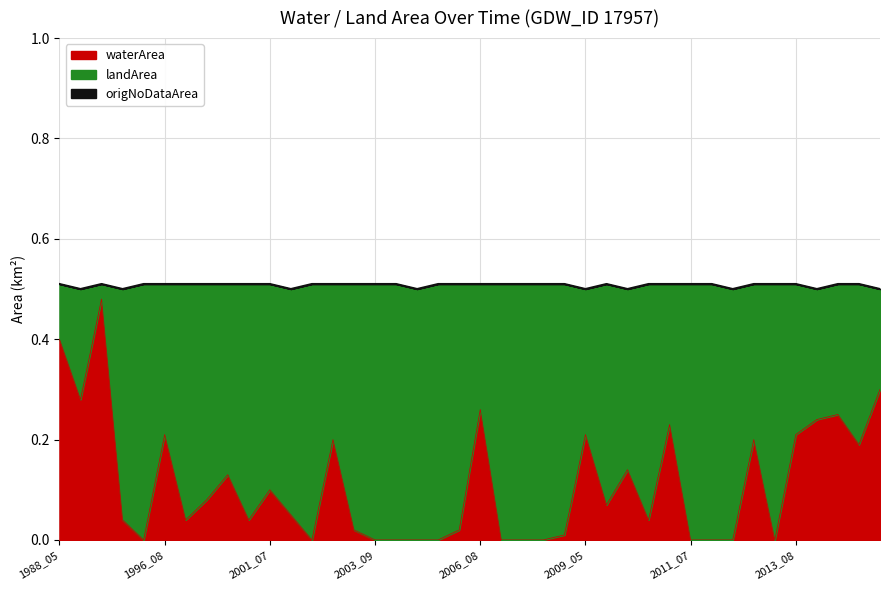

At which label is landArea closest to 0?

1988_09